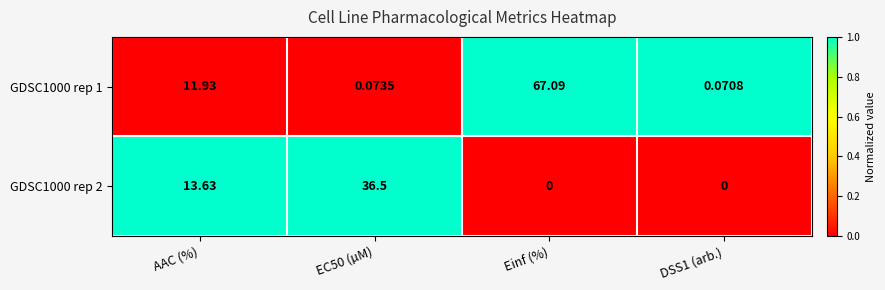

Where does the GDSC1000 rep 1 series first go above 11?

AAC (%)